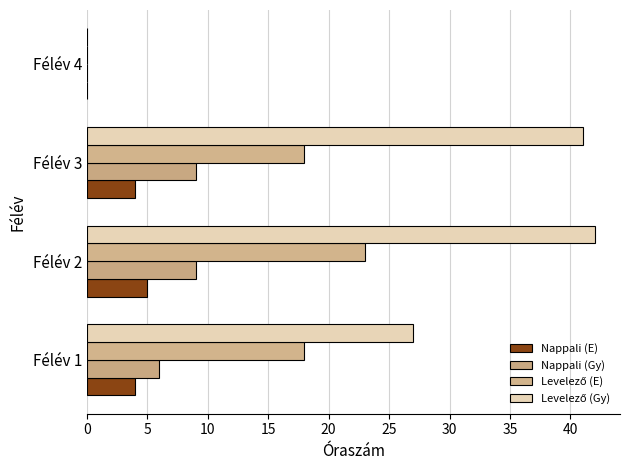

Count the number of categories in the chart.

4